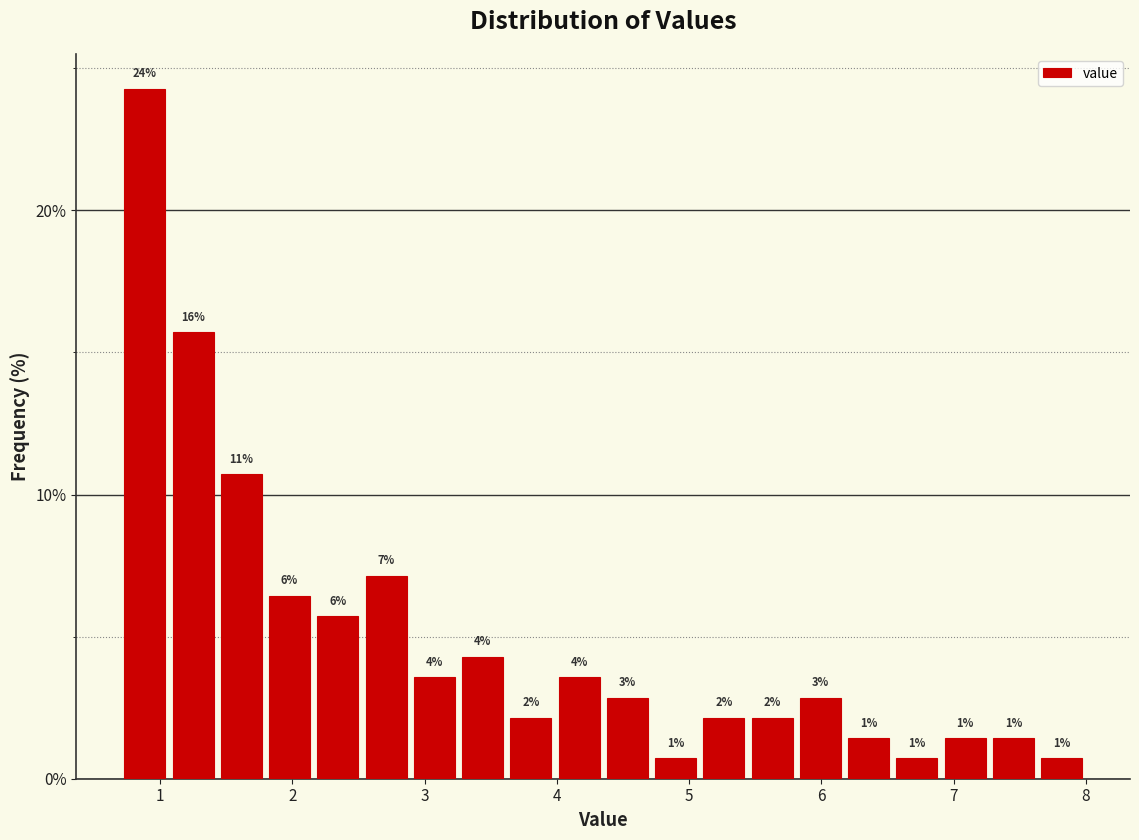

Read against the x-axis, roughly where is the centre of the tallest bar?

0.9